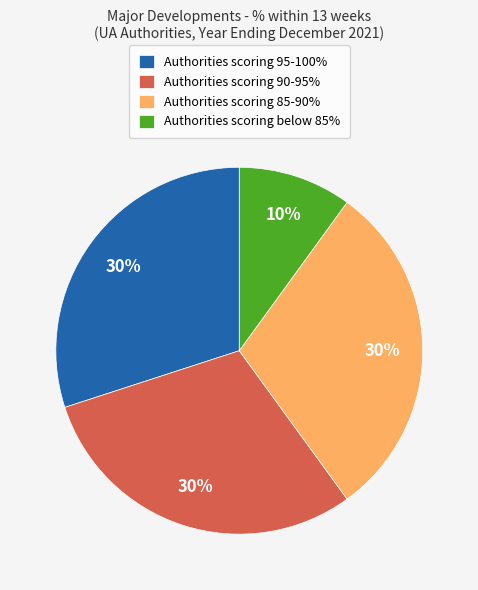

True or false: Authorities scoring 85-90% accounts for 23% of the total.

False